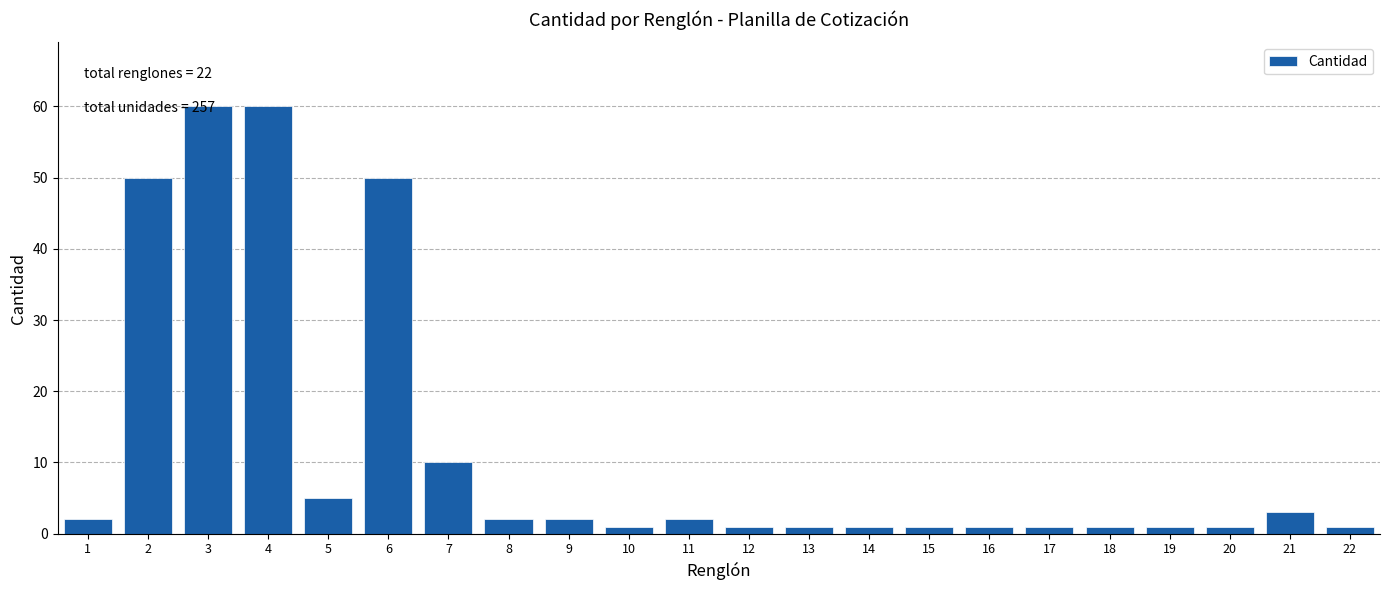

True or false: the data shows 2 at 11.

True